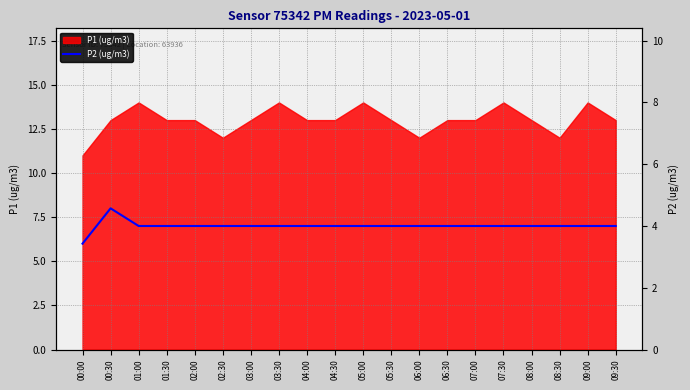

Reading left to right, what are all the values shown in this chart?

00:00=6	00:30=8	01:00=7	01:30=7	02:00=7	02:30=7	03:00=7	03:30=7	04:00=7	04:30=7	05:00=7	05:30=7	06:00=7	06:30=7	07:00=7	07:30=7	08:00=7	08:30=7	09:00=7	09:30=7